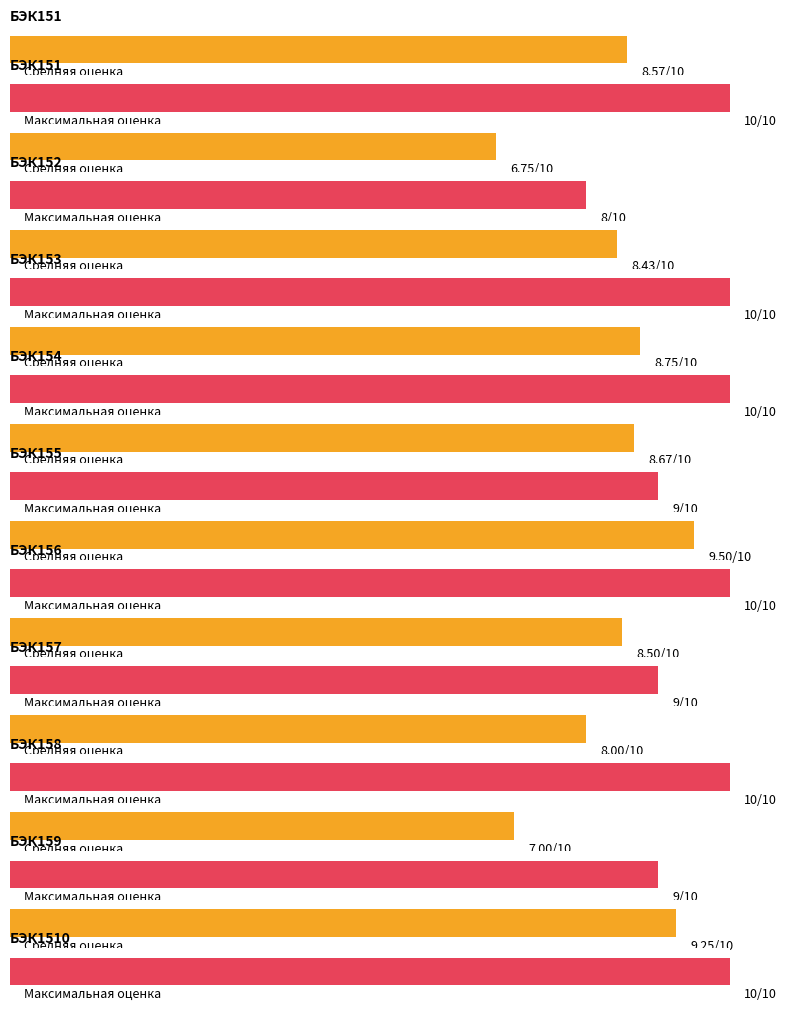

List the series in order of their overall mean, highest first.

Максимальная оценка, Средняя оценка